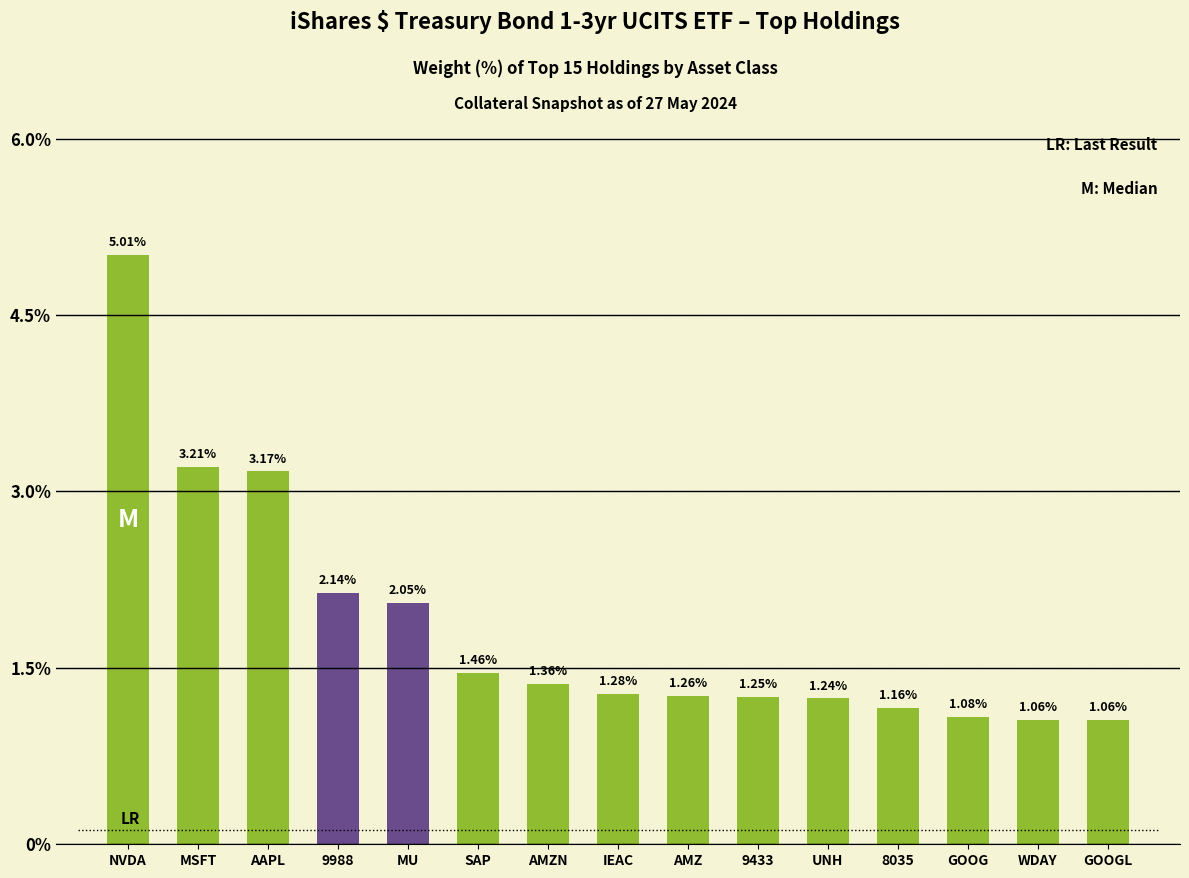

At which category does the chart reach its peak across all series?

NVDA